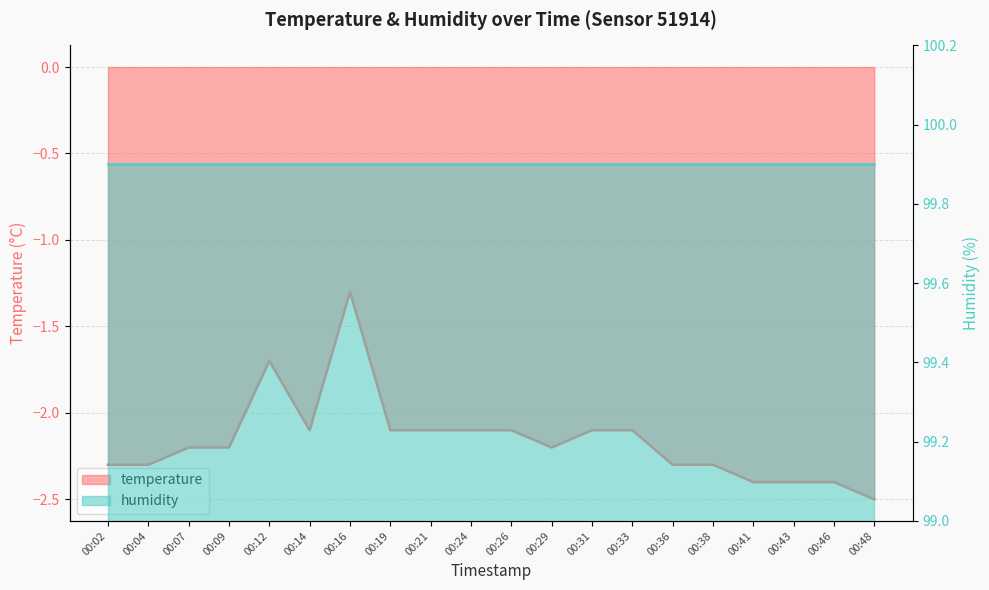

At which category does the data reach its first local peak?

00:12